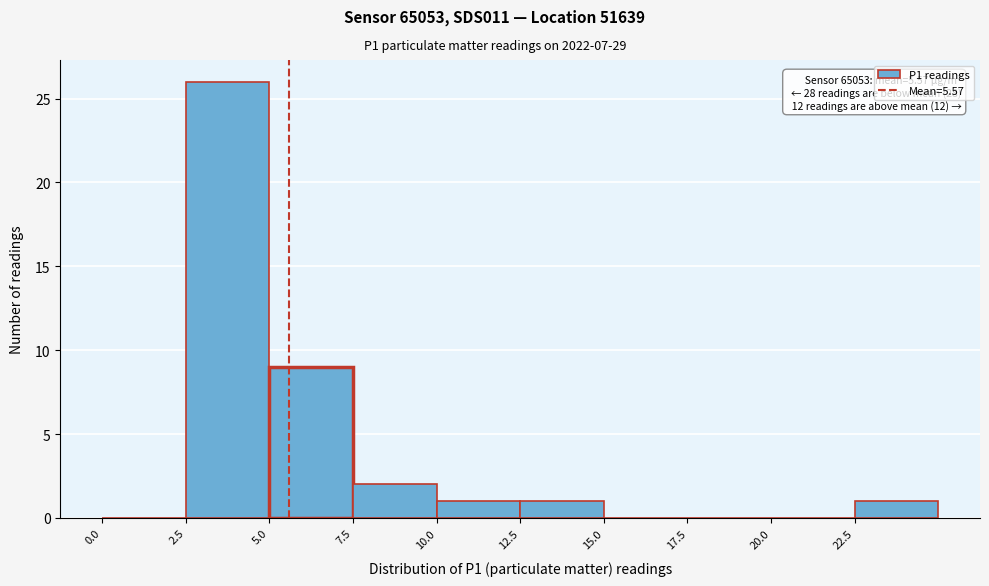

Over which range of the x-axis is the bar tallest?

2.5 to 5.0